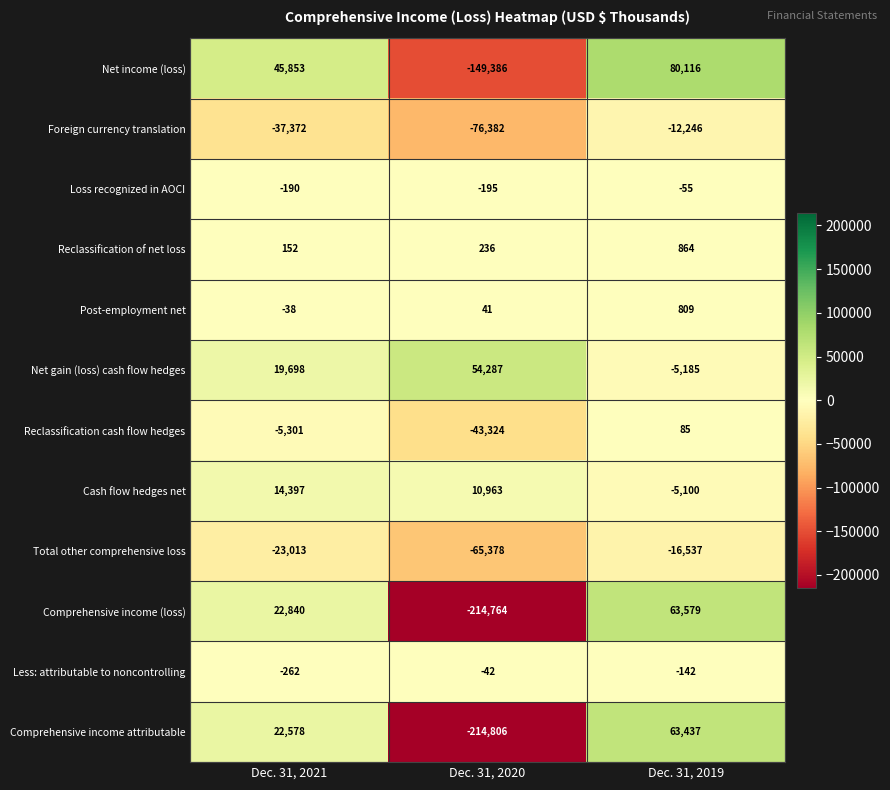

What is the approximate value of Comprehensive income attributable at Dec. 31, 2020, to the nearest 100?

-214800